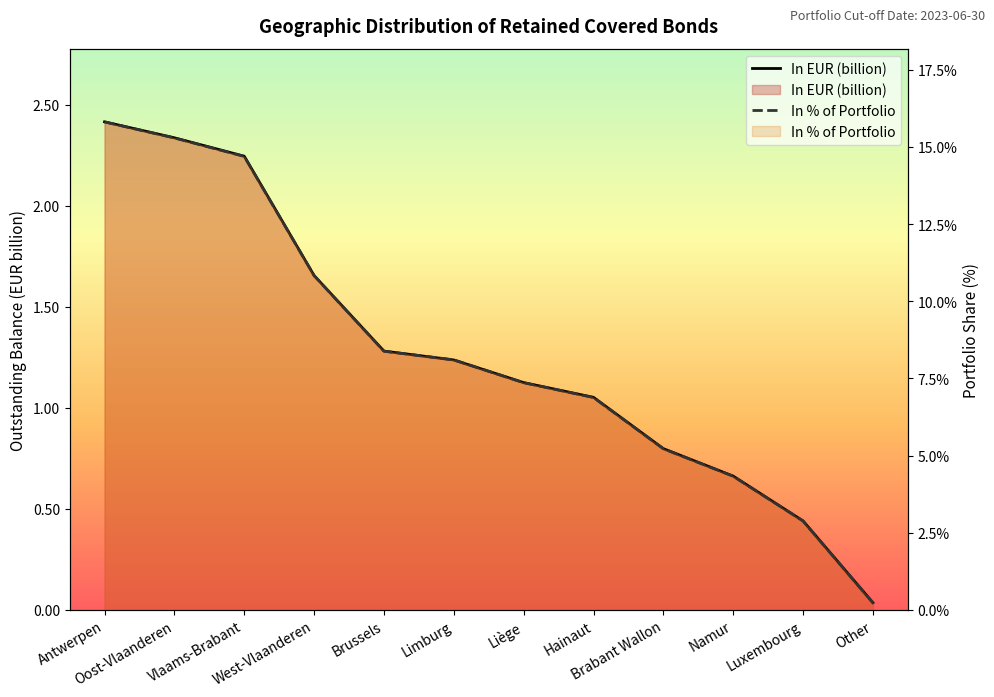

Which series has the largest range (max minus min)?

In % of Portfolio